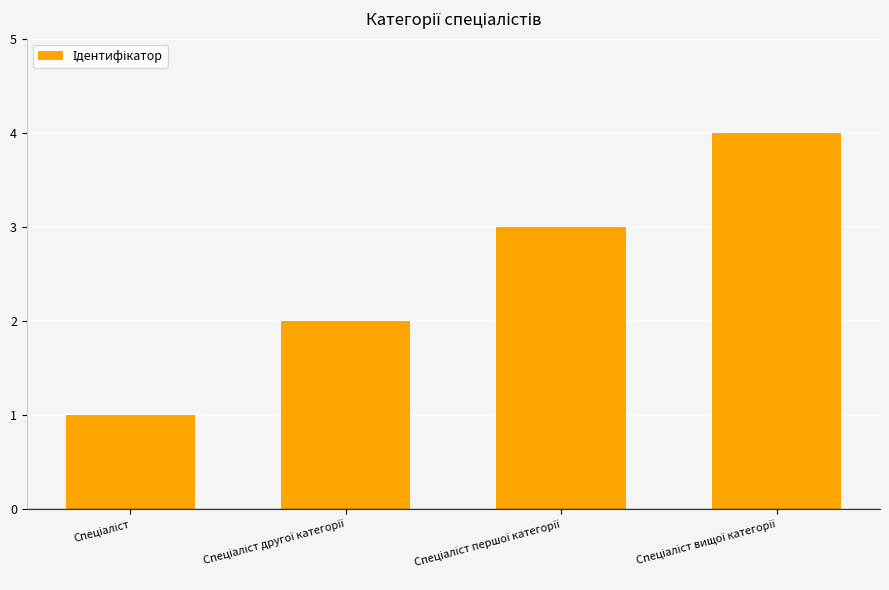

How many series are shown in this chart?

1